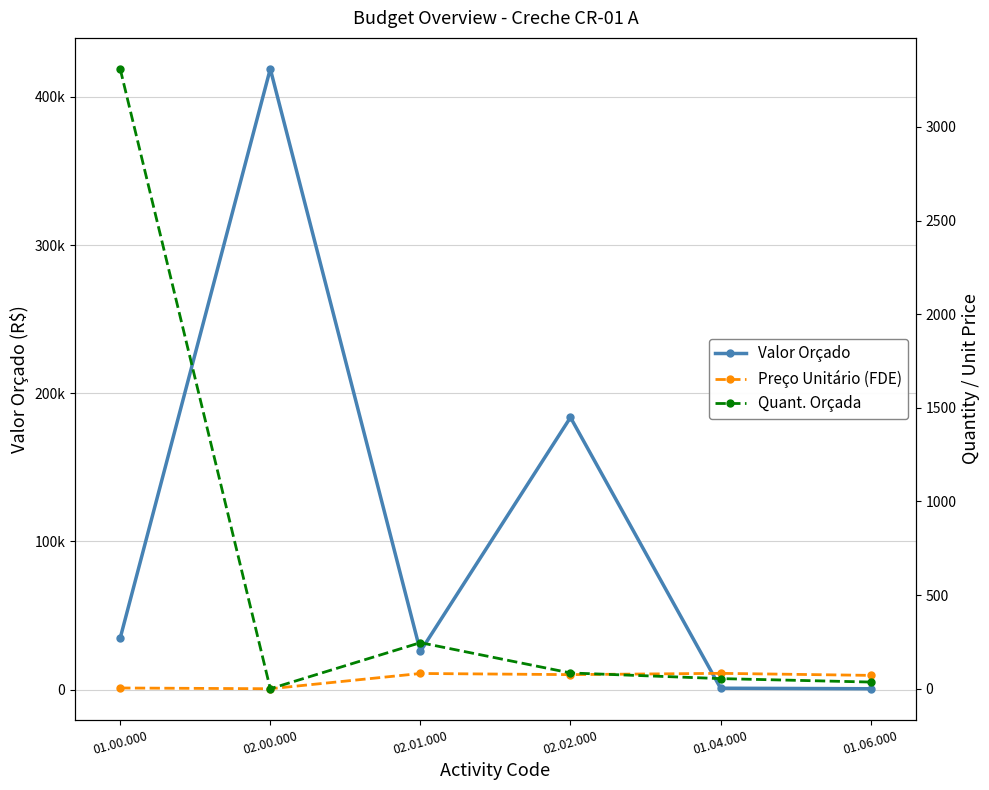

Reading left to right, what are all the values shown in this chart?

Valor Orçado: 01.00.000=34689.8	02.00.000=418955.2	02.01.000=25725.1	02.02.000=183701.8	01.04.000=890.2	01.06.000=535.9
Preço Unitário (FDE): 01.00.000=4.1	02.00.000=0.0	02.01.000=81.5	02.02.000=75.4	01.04.000=82.2	01.06.000=71.3
Quant. Orçada: 01.00.000=3309.6	02.00.000=0.0	02.01.000=246.1	02.02.000=84.3	01.04.000=54.1	01.06.000=35.7